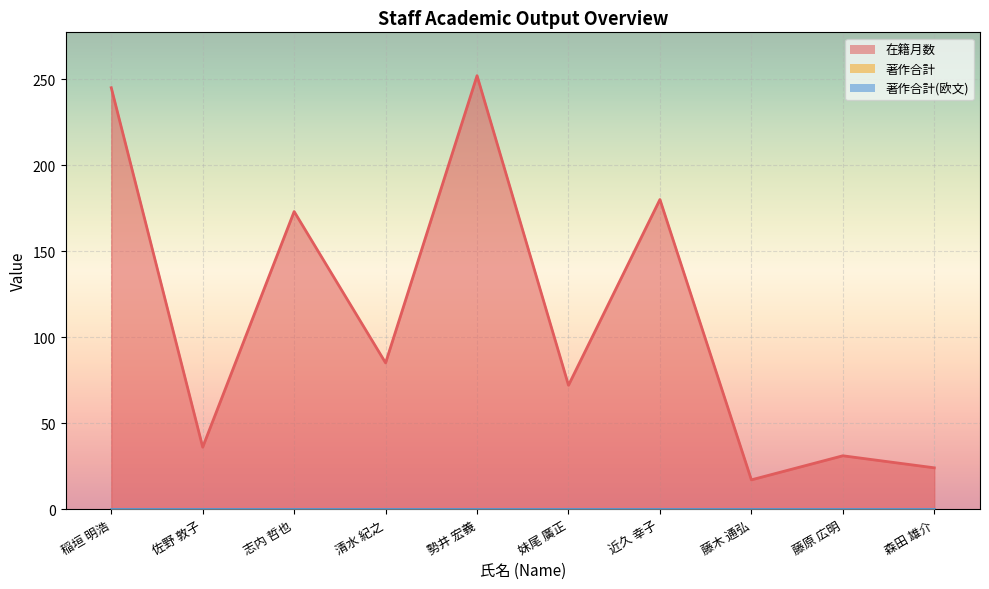

Which has a higher value, 志内 哲也 or 稲垣 明浩?

稲垣 明浩